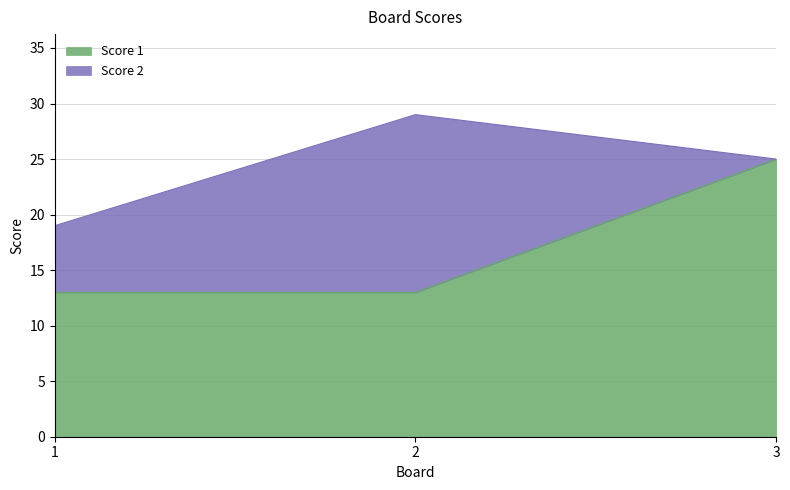

True or false: the data shows 25 at 3.

True